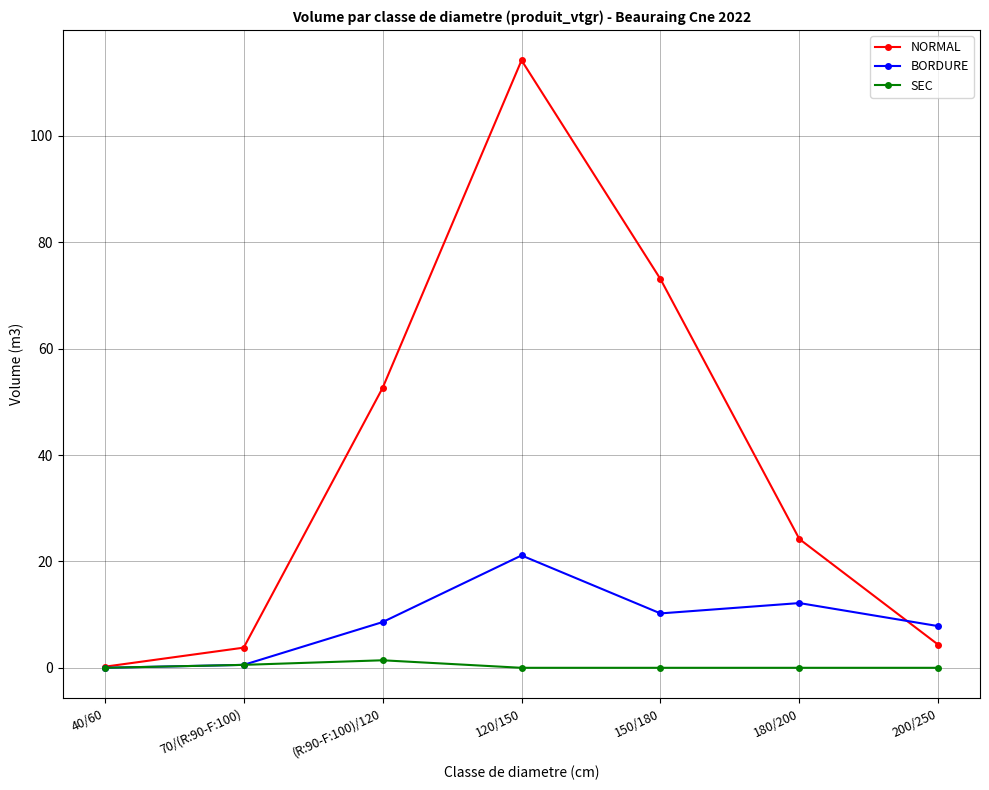

What is the approximate value of SEC at (R:90-F:100)/120?

1.4